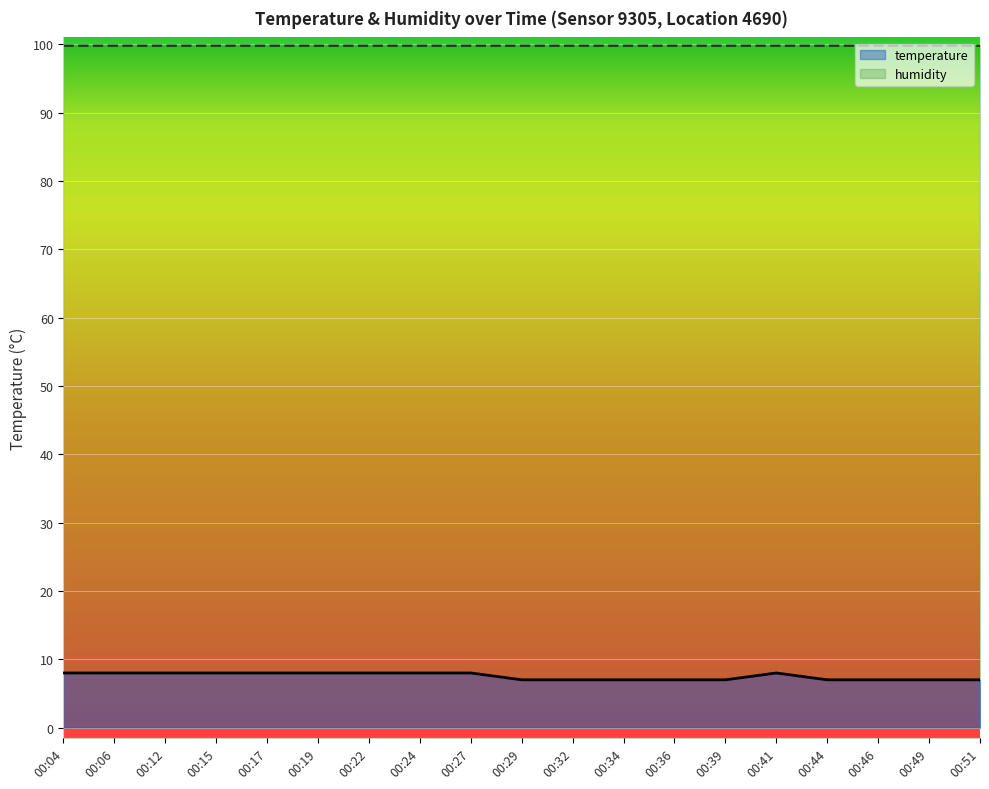

Rank the categories by value from highest to lowest.

00:04, 00:06, 00:12, 00:15, 00:17, 00:19, 00:22, 00:24, 00:27, 00:41, 00:29, 00:32, 00:34, 00:36, 00:39, 00:44, 00:46, 00:49, 00:51